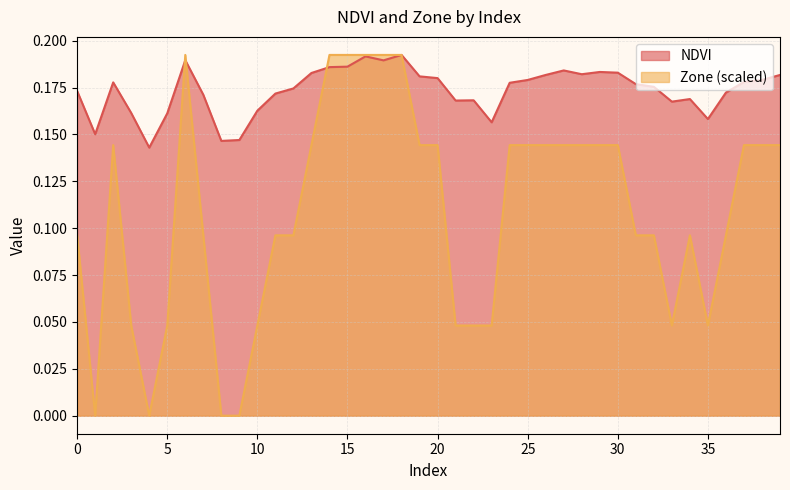

Does the chart display data point markers on the line(s)?

No